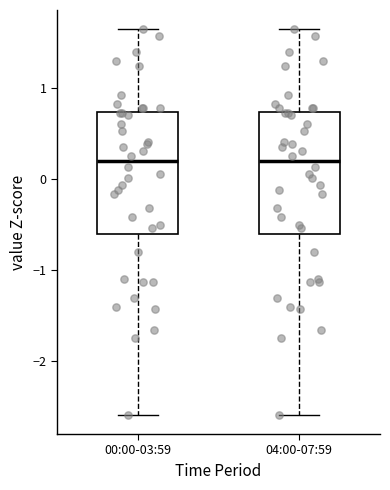

Reading left to right, transcribe this box plot: for each box, give where its median line is, the range the box spans, and where its two whiskers end, as read against the y-axis. The values are not printed on the chart, so give them approximately, as read against the axis.

00:00-03:59: median 0.2, box -0.6 to 0.7, whiskers -2.6 to 1.6
04:00-07:59: median 0.2, box -0.6 to 0.7, whiskers -2.6 to 1.6